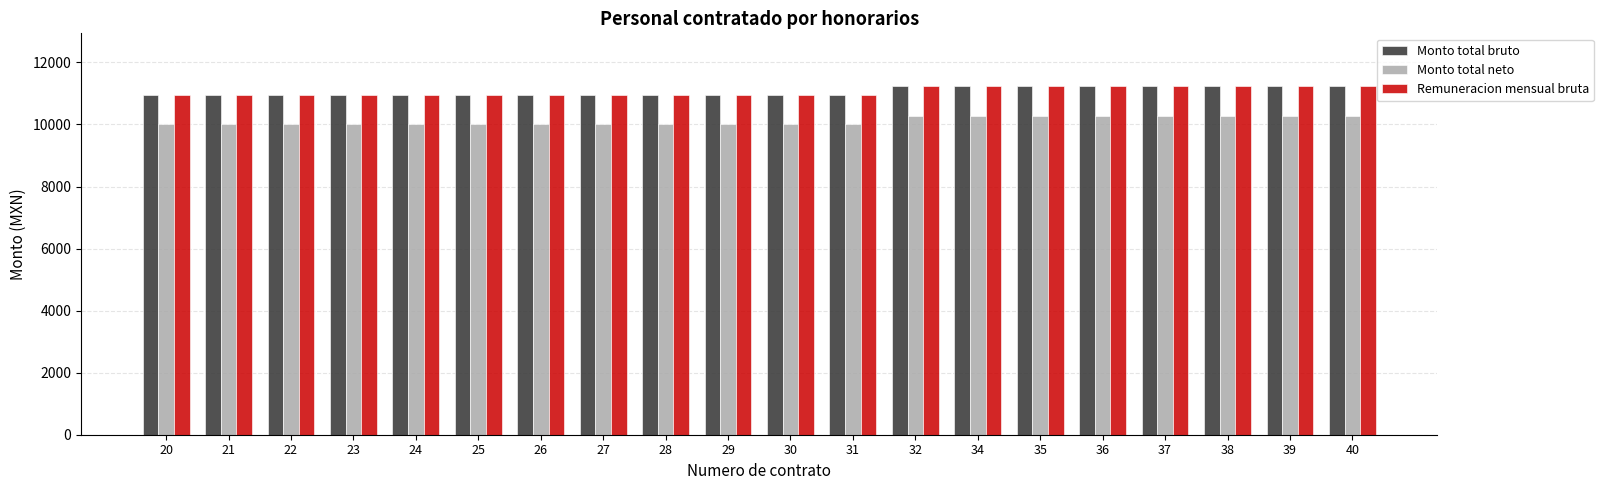

What is the maximum value shown in the chart?

11249.7